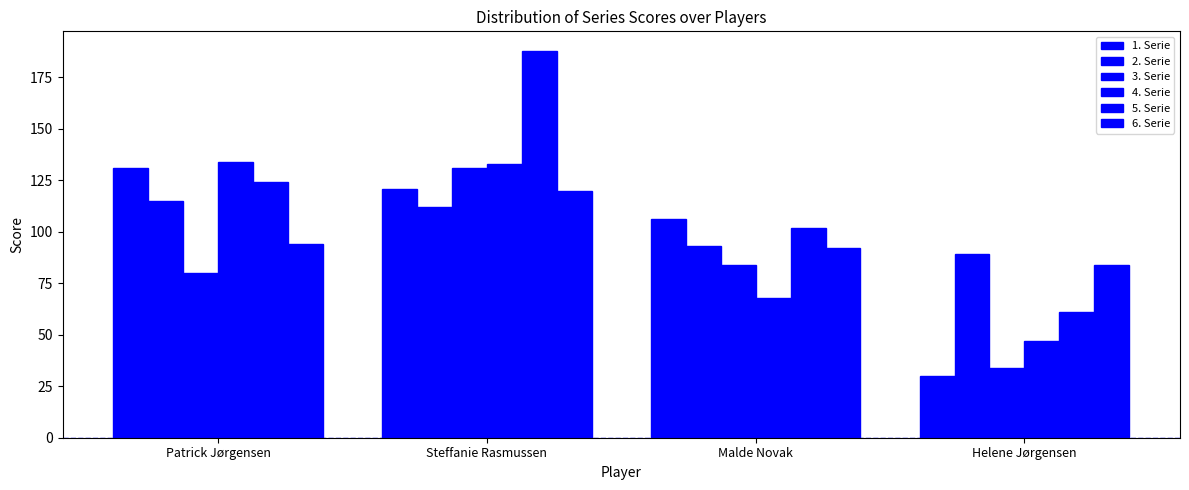

How many distinct data groups are displayed?

6